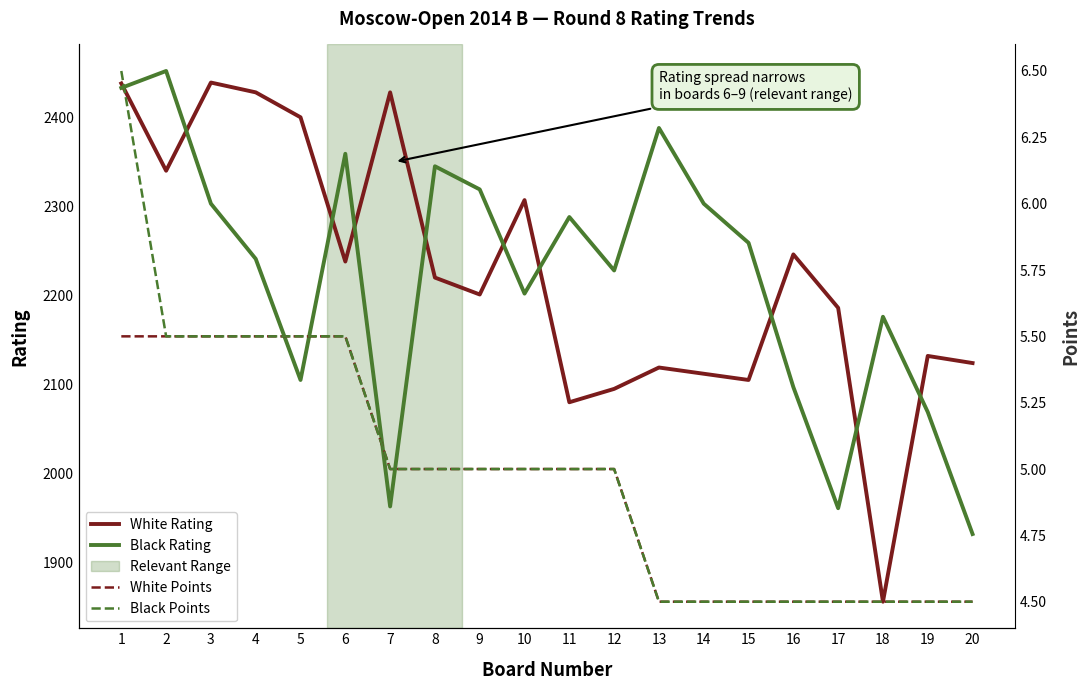

True or false: Black Points and White Points intersect in this chart.

False